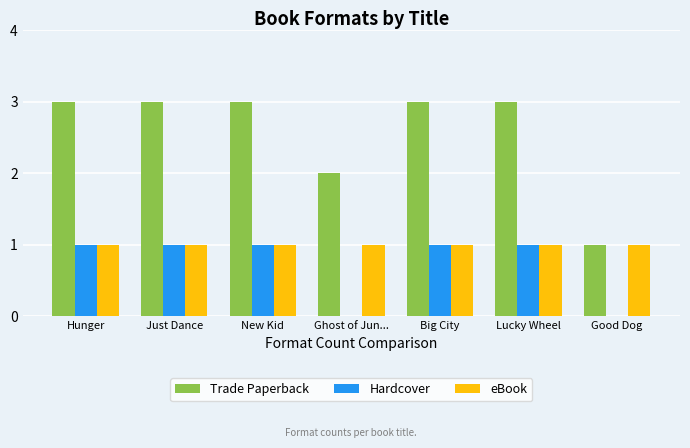

Does the chart contain stacked bars?

No